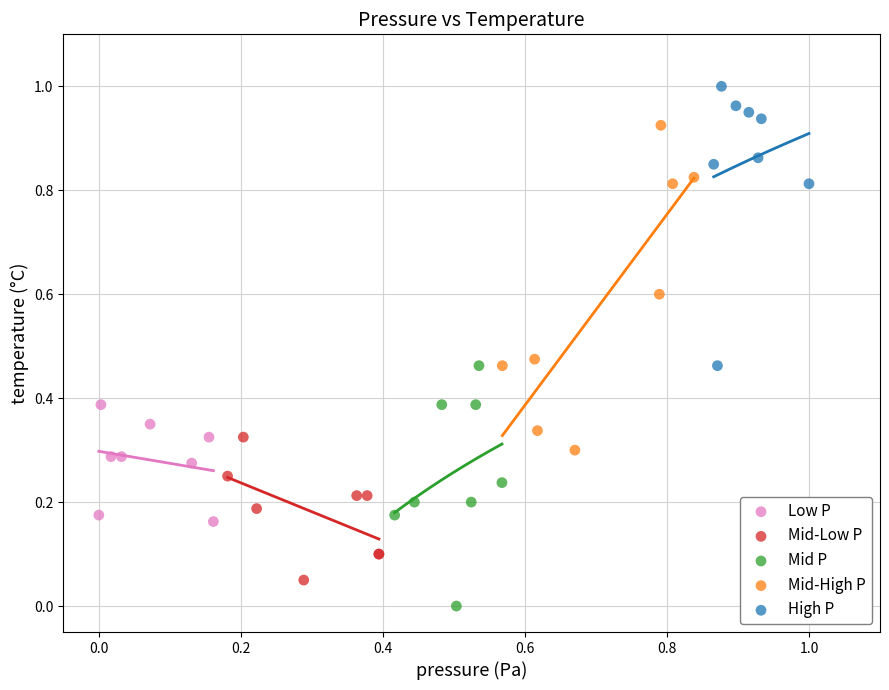

Which series contains the lowest Y value?

Mid P